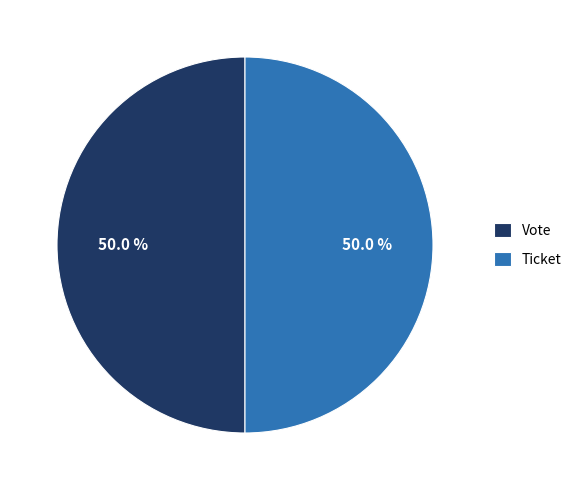

What is the ratio of the value at Vote to the value at Ticket?

1.0